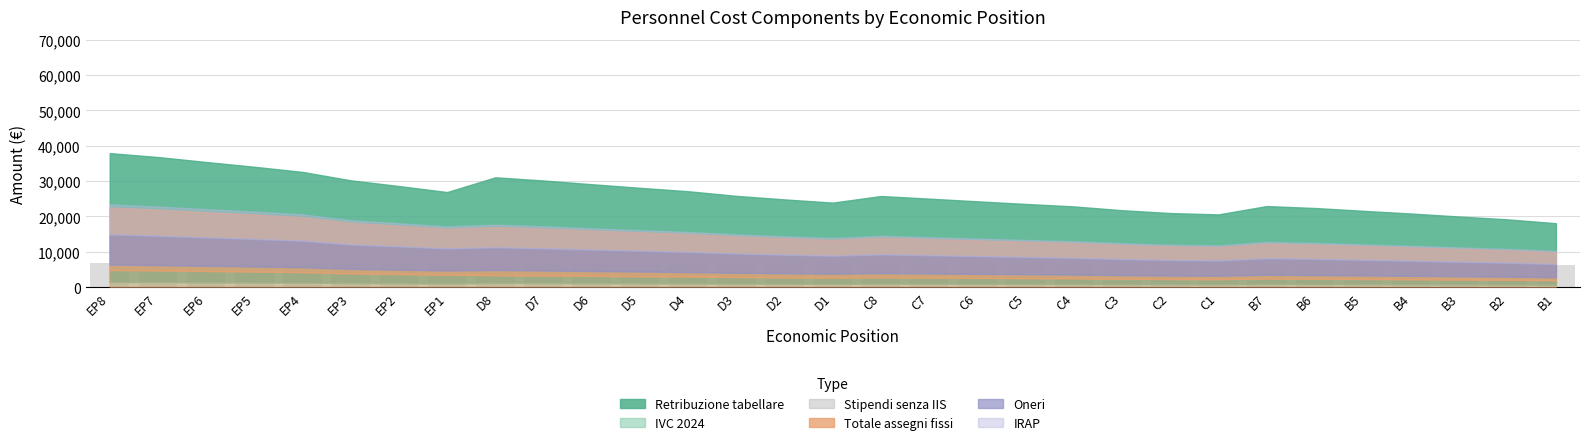

What is the difference between the maximum and second lowest values?

527.1